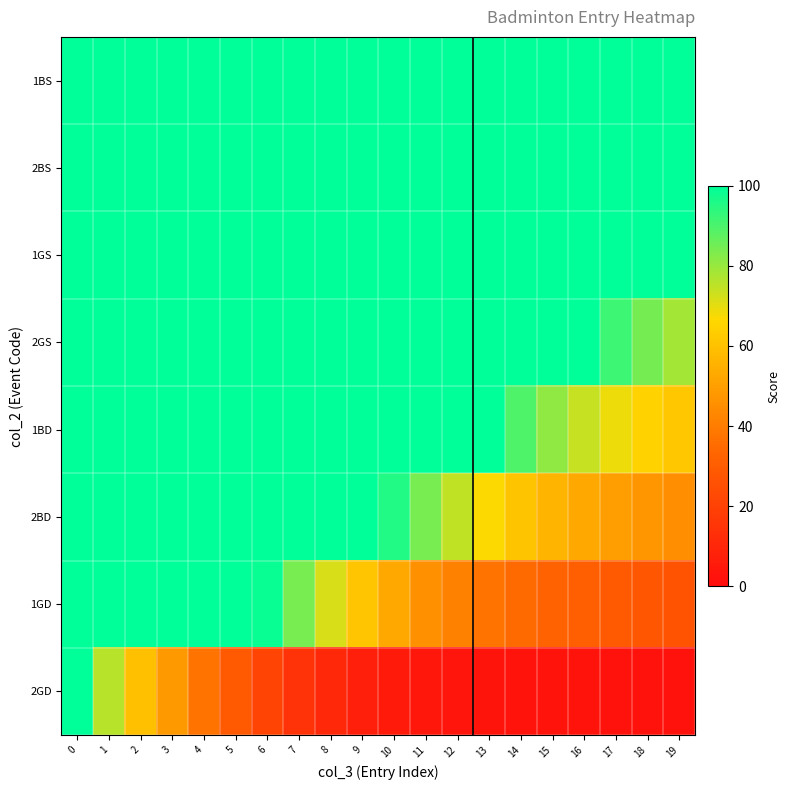

What is the spread (max minus min) of values at 14?

97.3